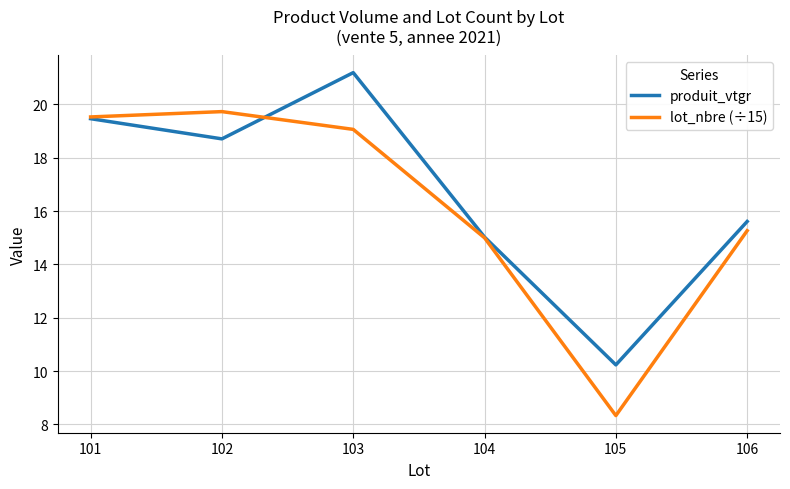

Is the value of produit_vtgr at 105 greater than the value of lot_nbre (÷15) at 101?

No